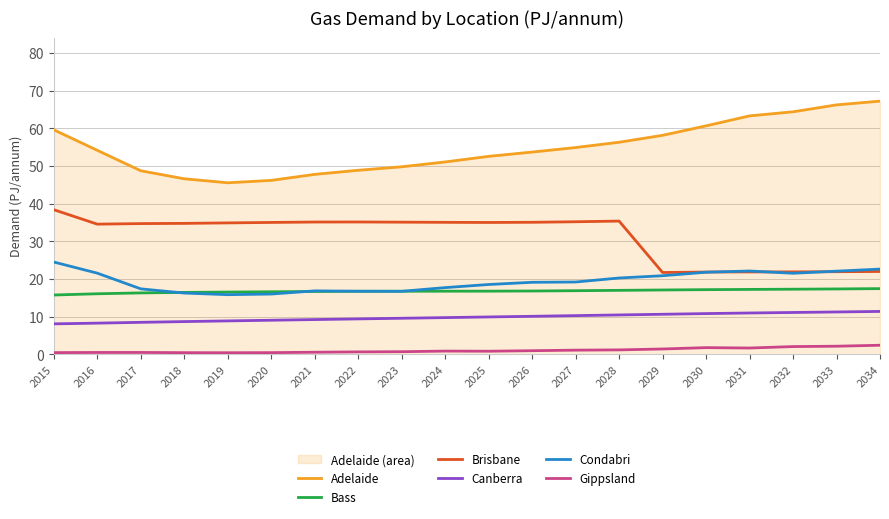

What is the sum of the Canberra values at 2029 and 2023?

20.2